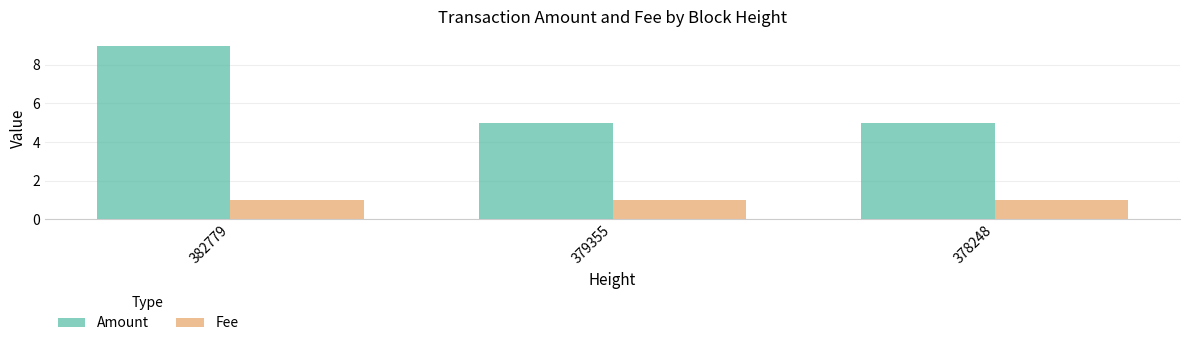

How many categories are shown in the chart?

3